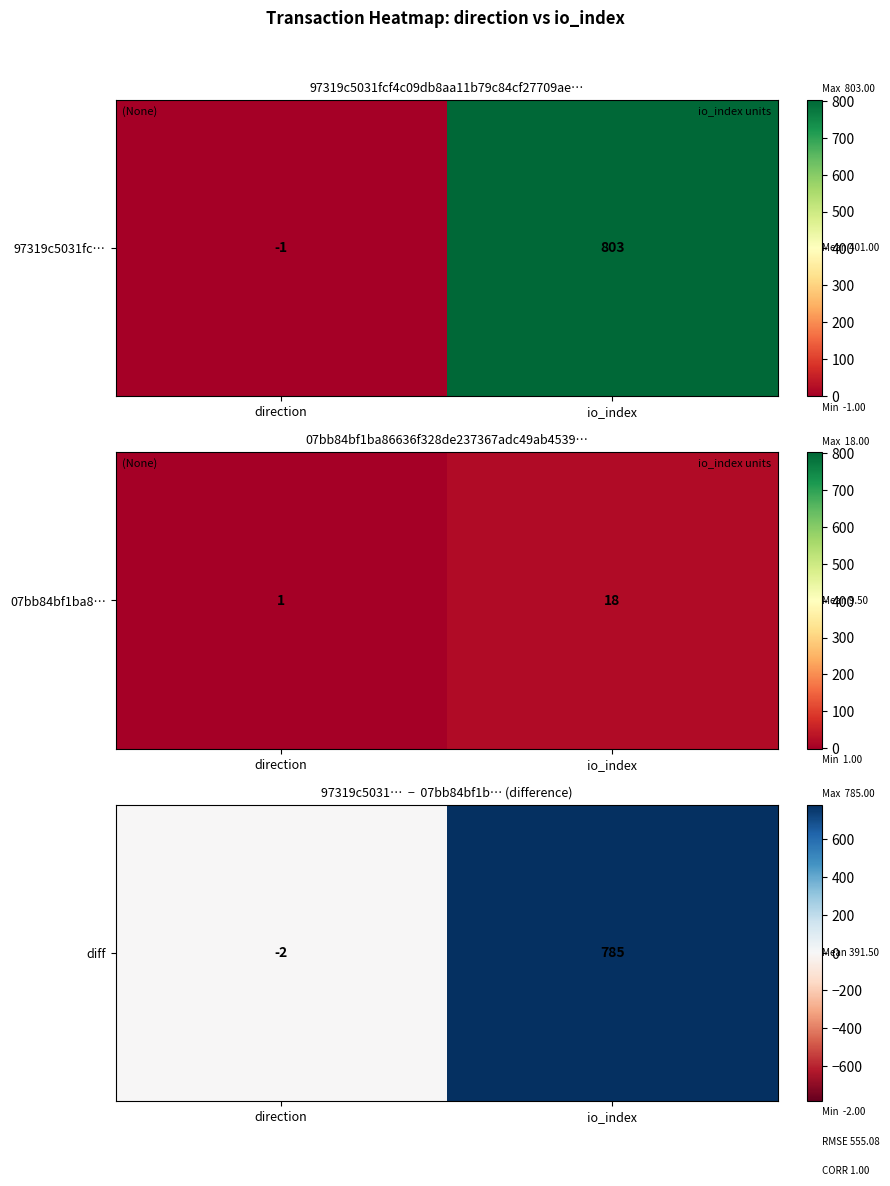

What is the difference between the values at direction and io_index?

787